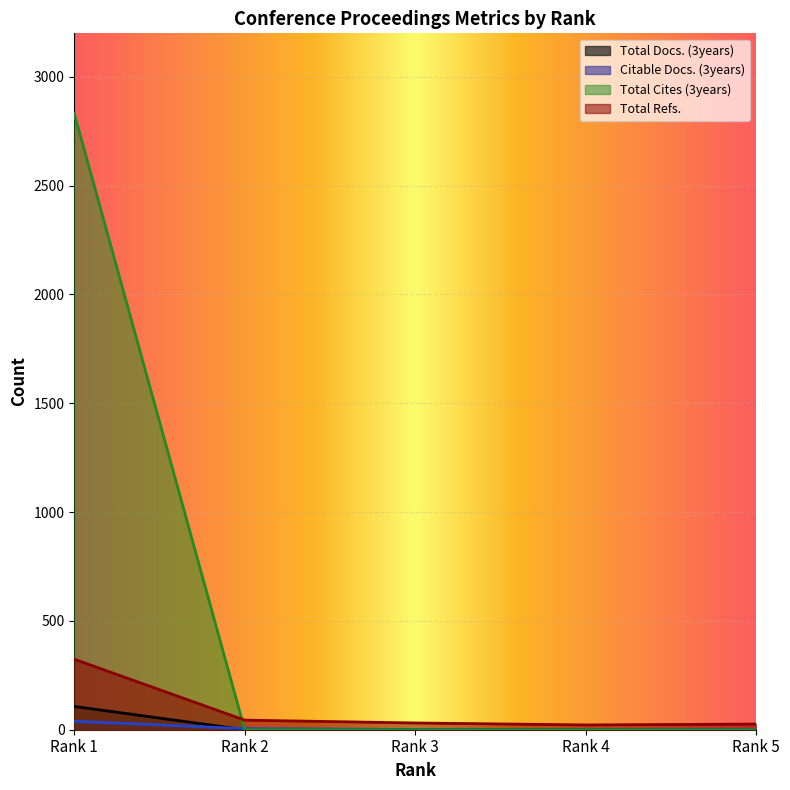

What is the average value of the Total Docs. (3years) series?

21